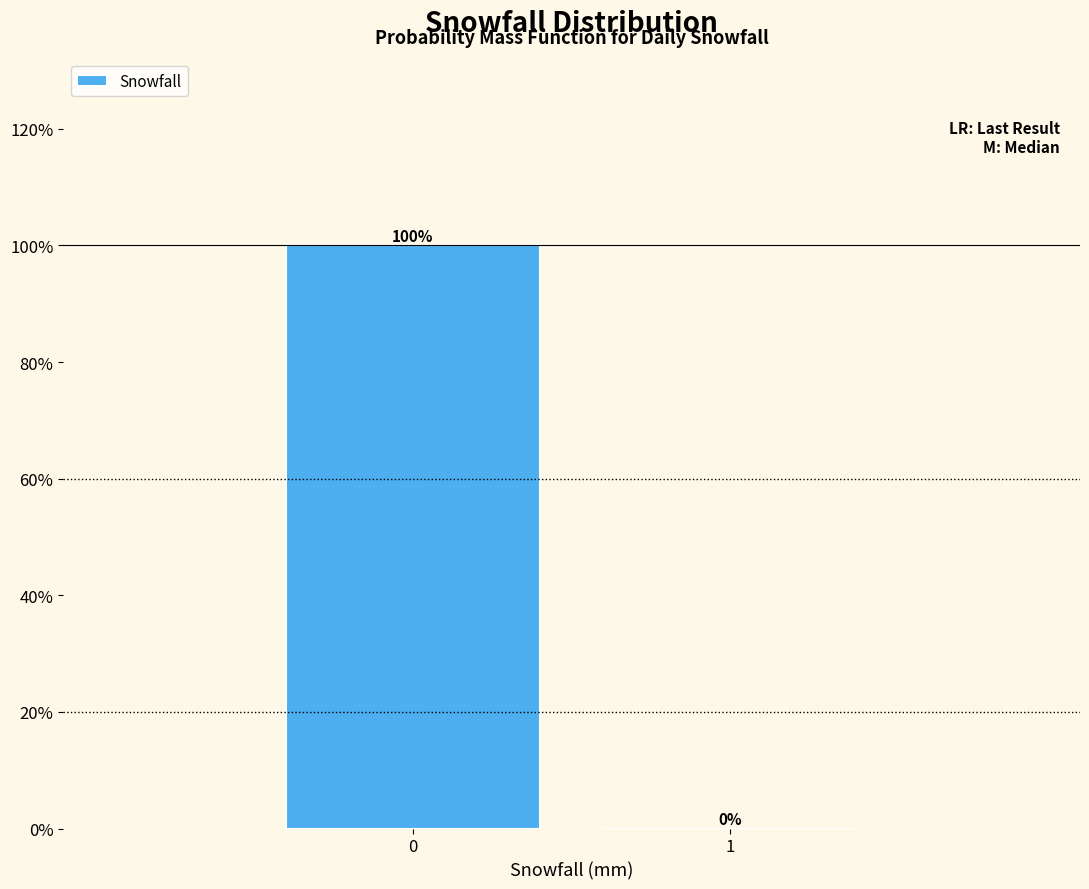

Reading left to right, transcribe all the data shown in this chart.

0=100	1=0